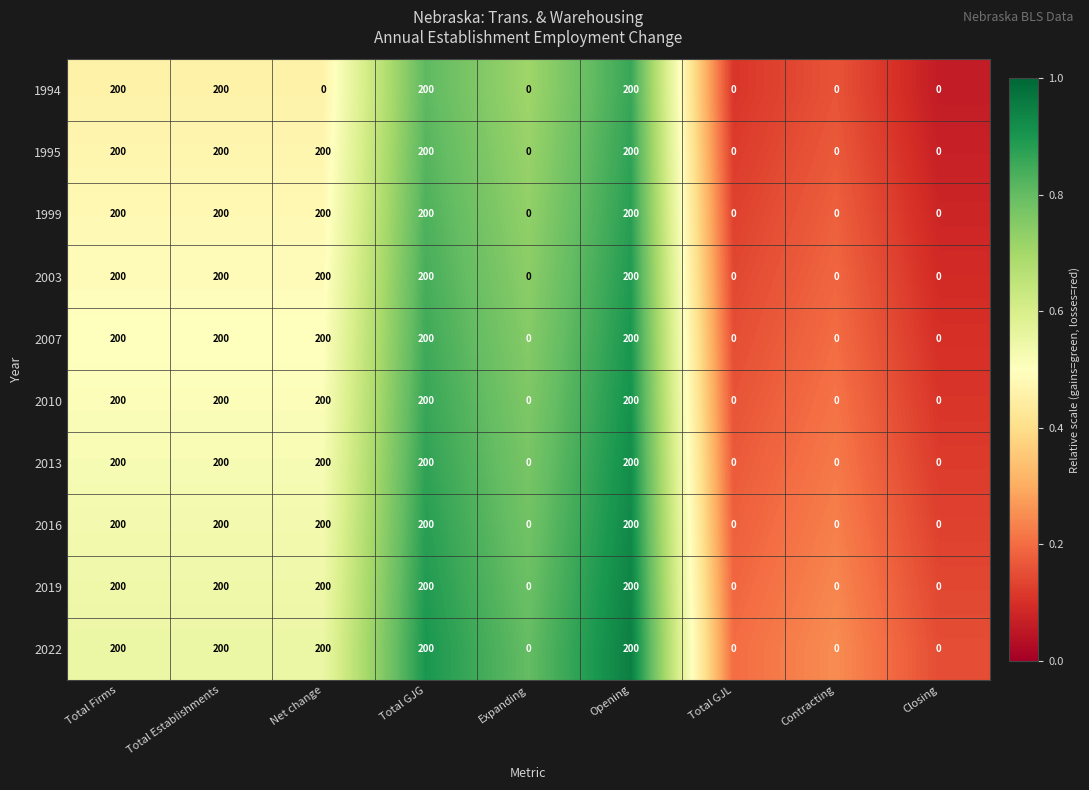

Is the value of 2003 at Closing greater than the value of 2013 at Net change?

No